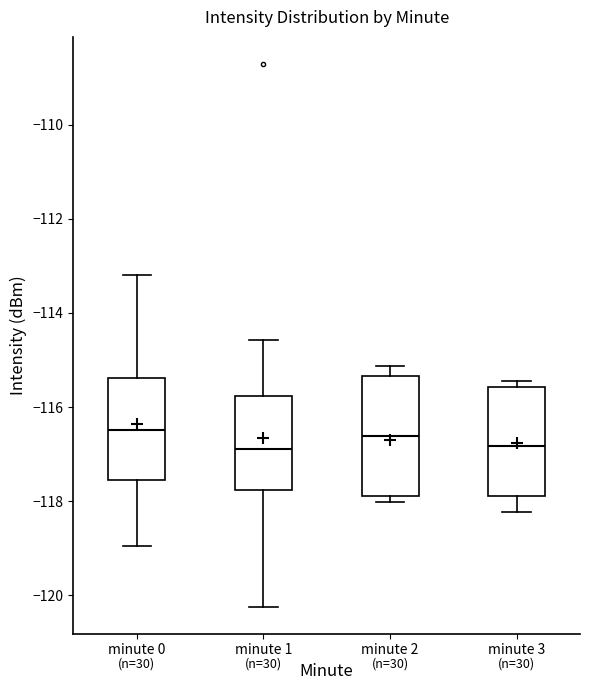

Comparing the boxes themselves (not the whiskers), which one is the tallest?

minute 2